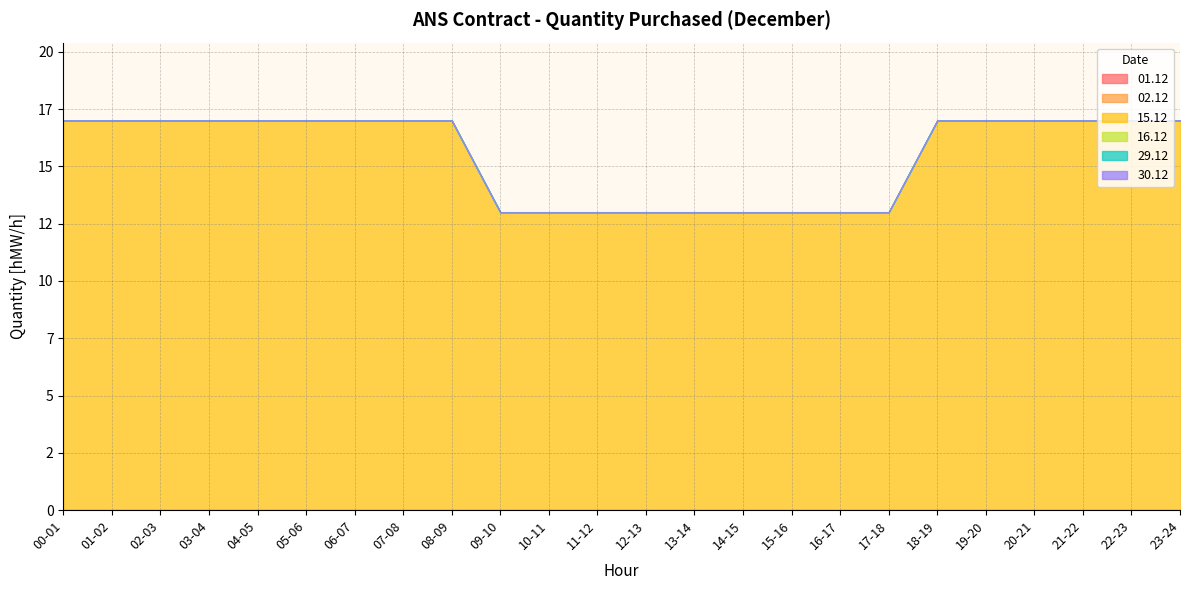

Is the value of 16.12 at 05-06 greater than the value of 30.12 at 03-04?

No